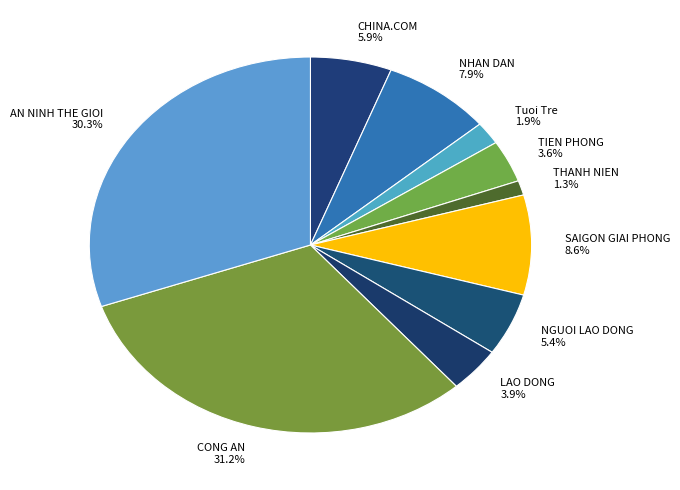

Do TIEN PHONG and CHINA.COM together represent more than half of the pie?

No